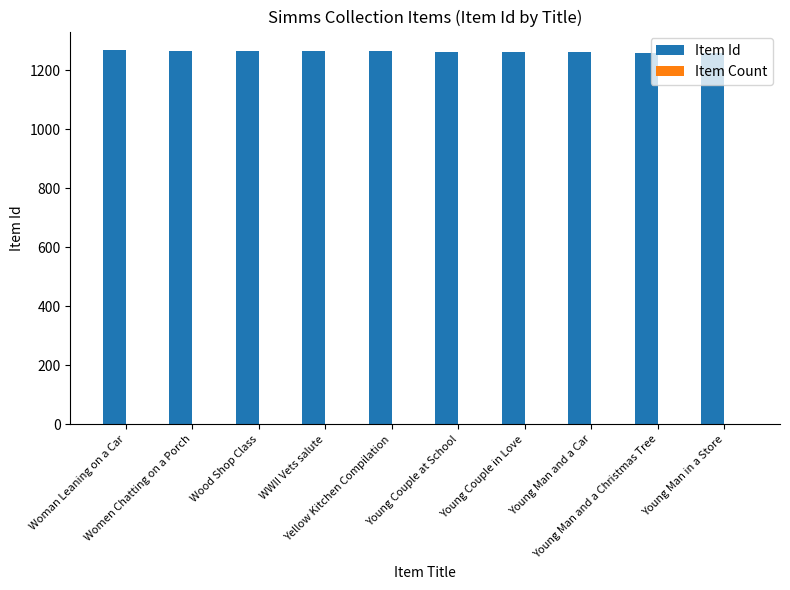

Which series has the largest total across all categories?

Item Id